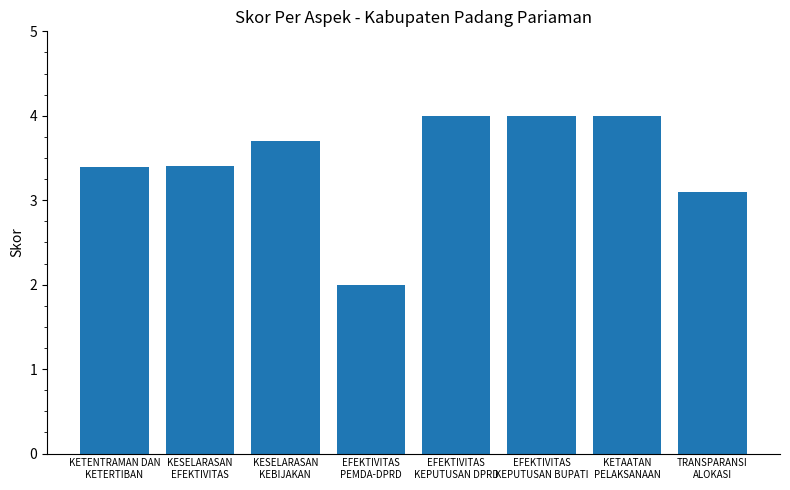

What is the average value?

3.4